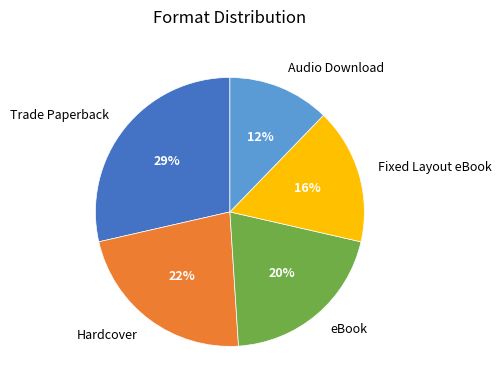

The Fixed Layout eBook slice represents 16% of the pie. True or false?

True